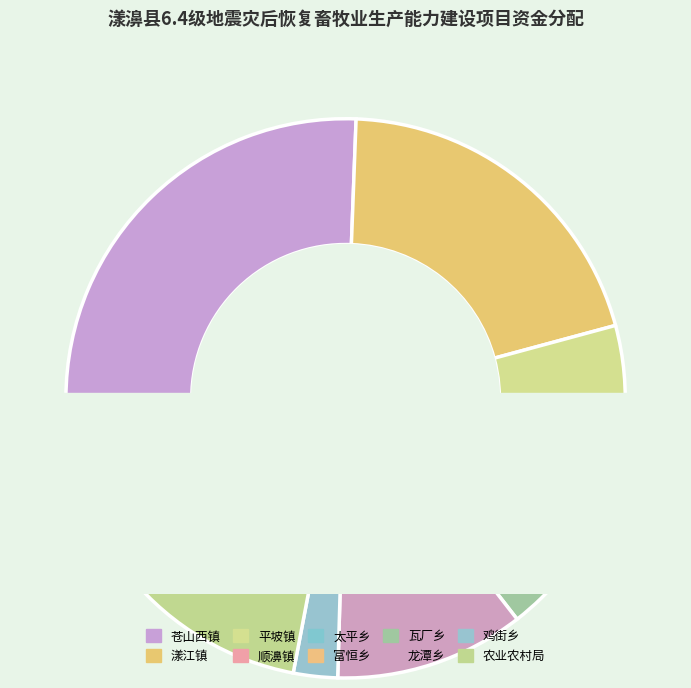

What percentage is the 鸡街乡 slice, to the nearest percent?

3%